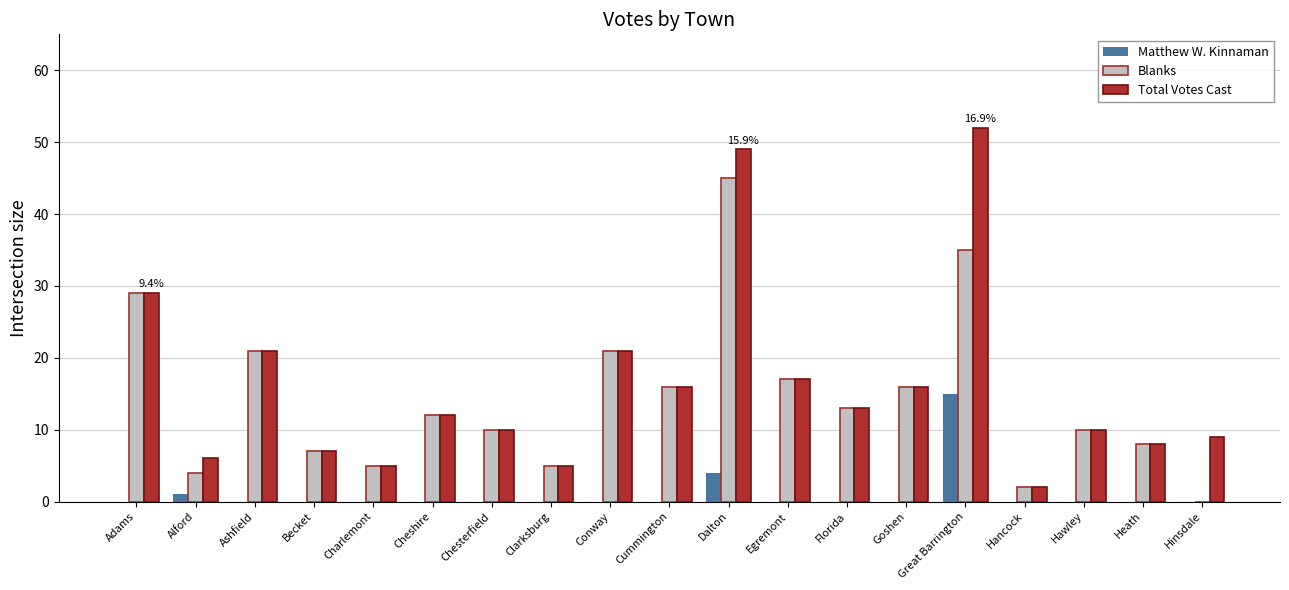

What is the sum of all Total Votes Cast values?

308